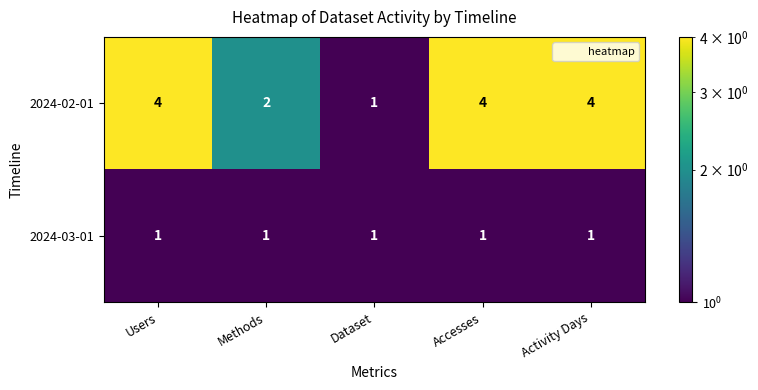

Reading right to left, list all the values displayed in this chart.

2024-02-01: 4	4	1	2	4
2024-03-01: 1	1	1	1	1